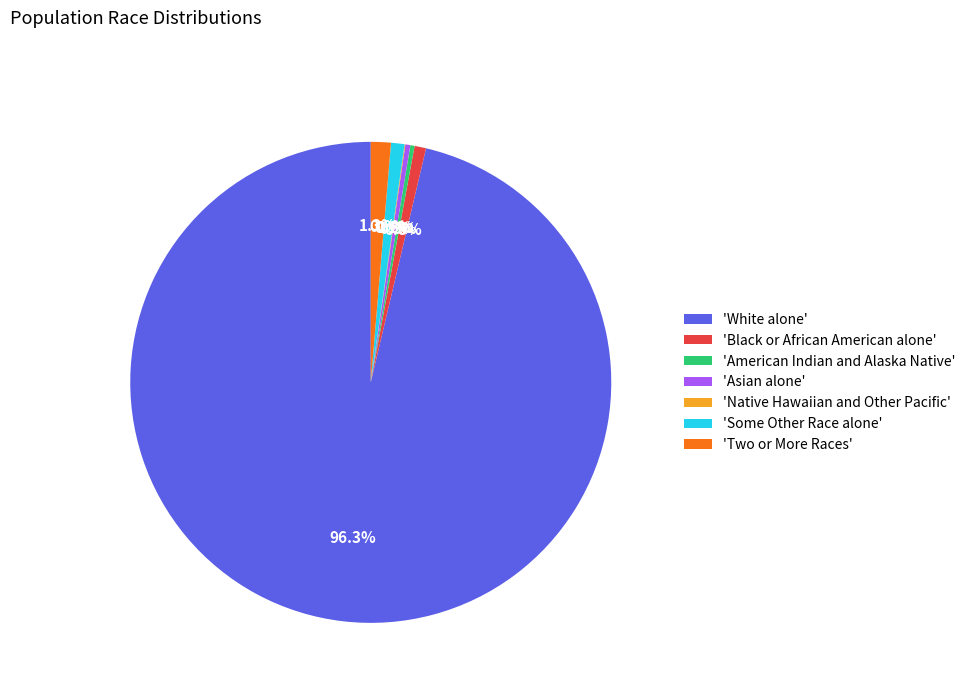

Is there any slice that represents more than half of the pie?

Yes